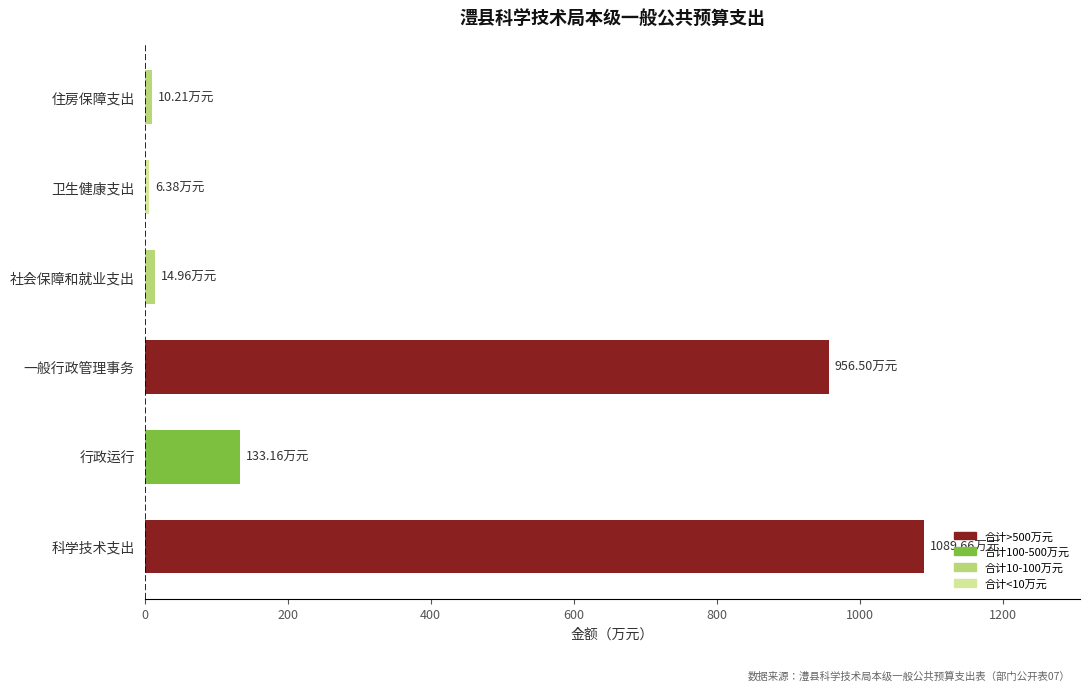

What is the sum of the values at 行政运行 and 一般行政管理事务?

1089.7